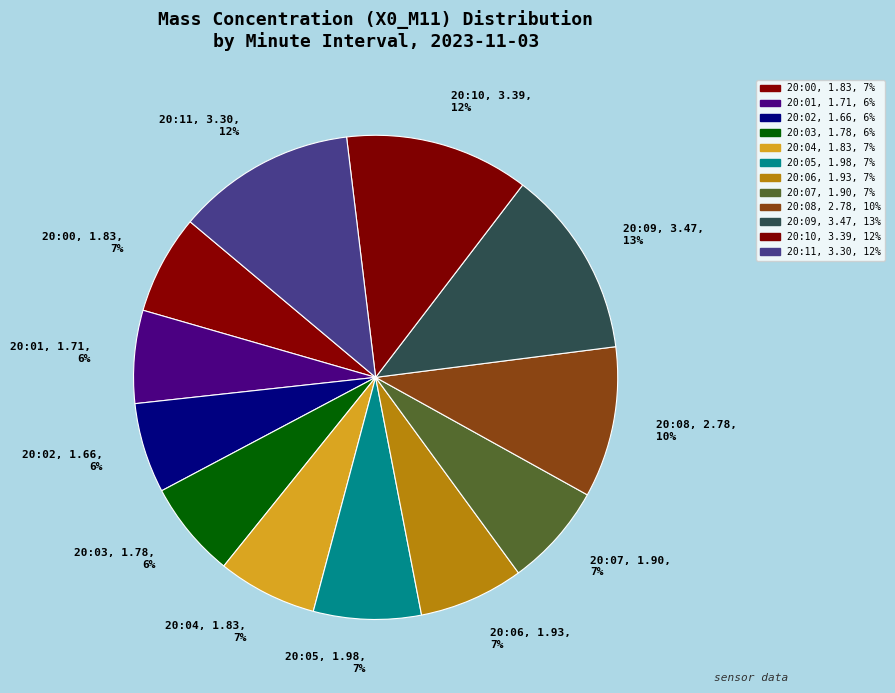

What is the ratio of the value at 20:02 to the value at 20:10?

0.5